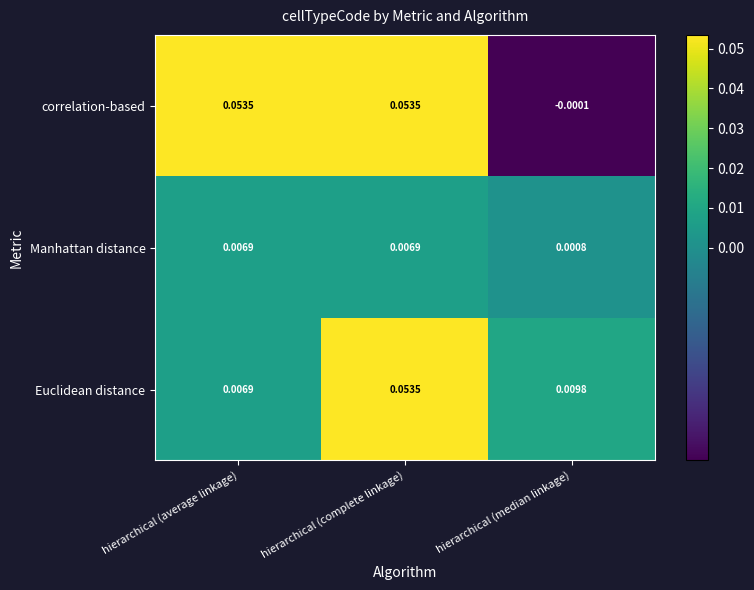

How many data points does each series have?

3